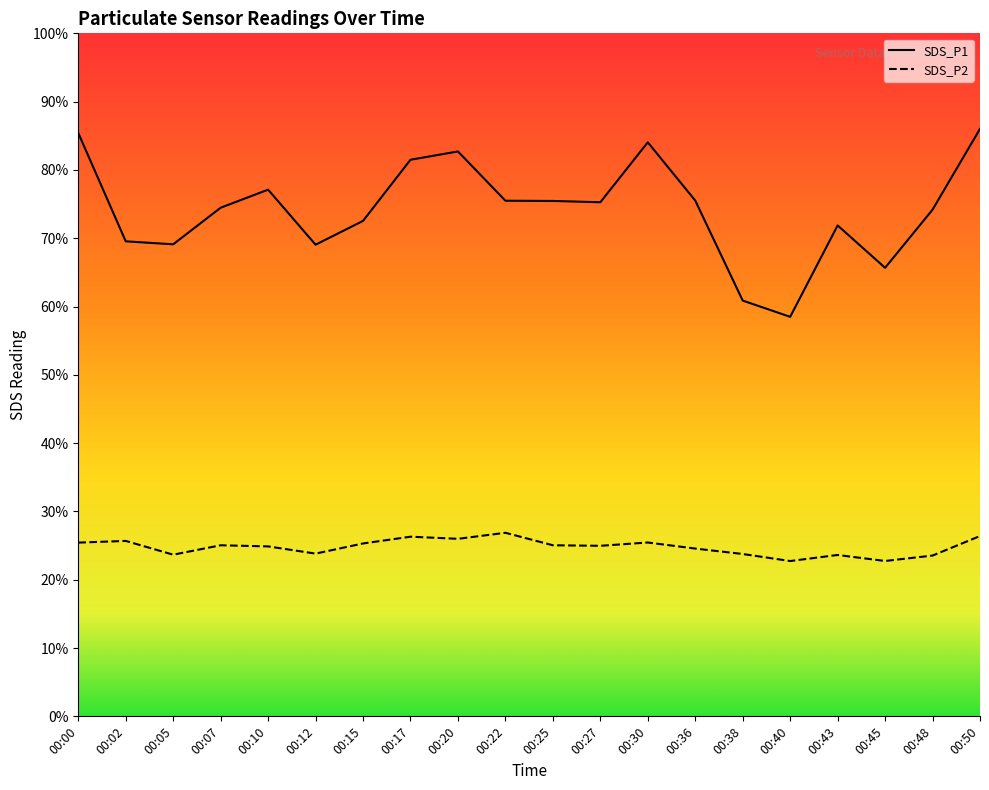

How many data points in SDS_P1 are above 316?

10